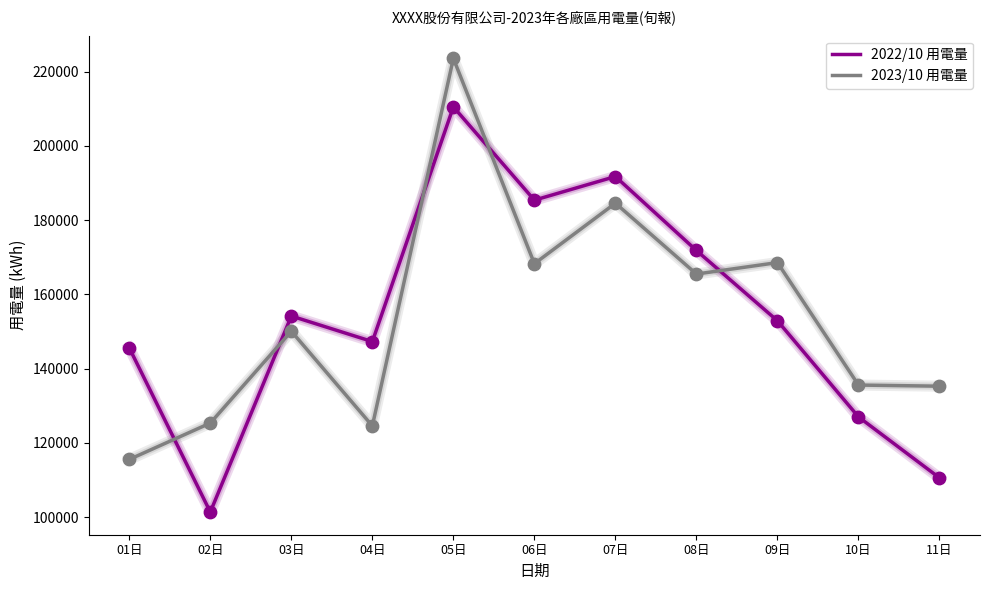

Is the value of 2022/10 用電量 at 08日 greater than the value of 2023/10 用電量 at 10日?

Yes